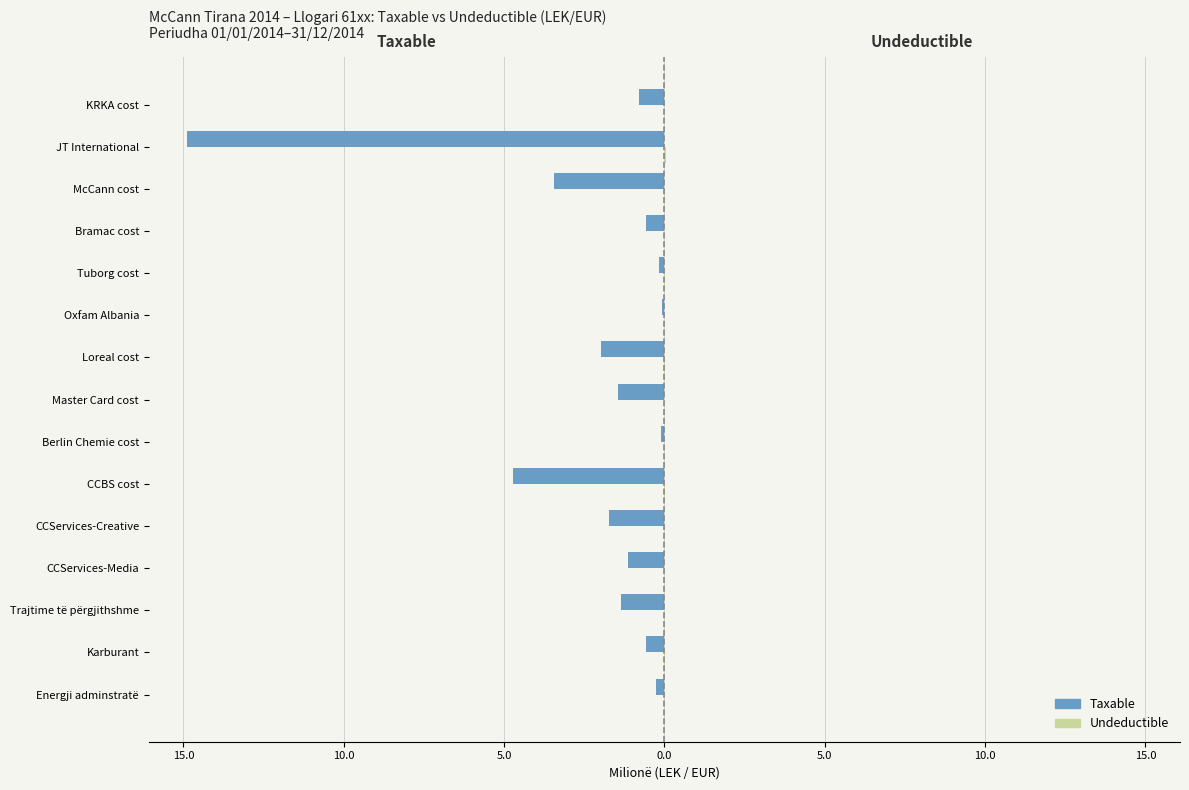

What is the difference between the second highest and second lowest values in the Taxable series?

4.6